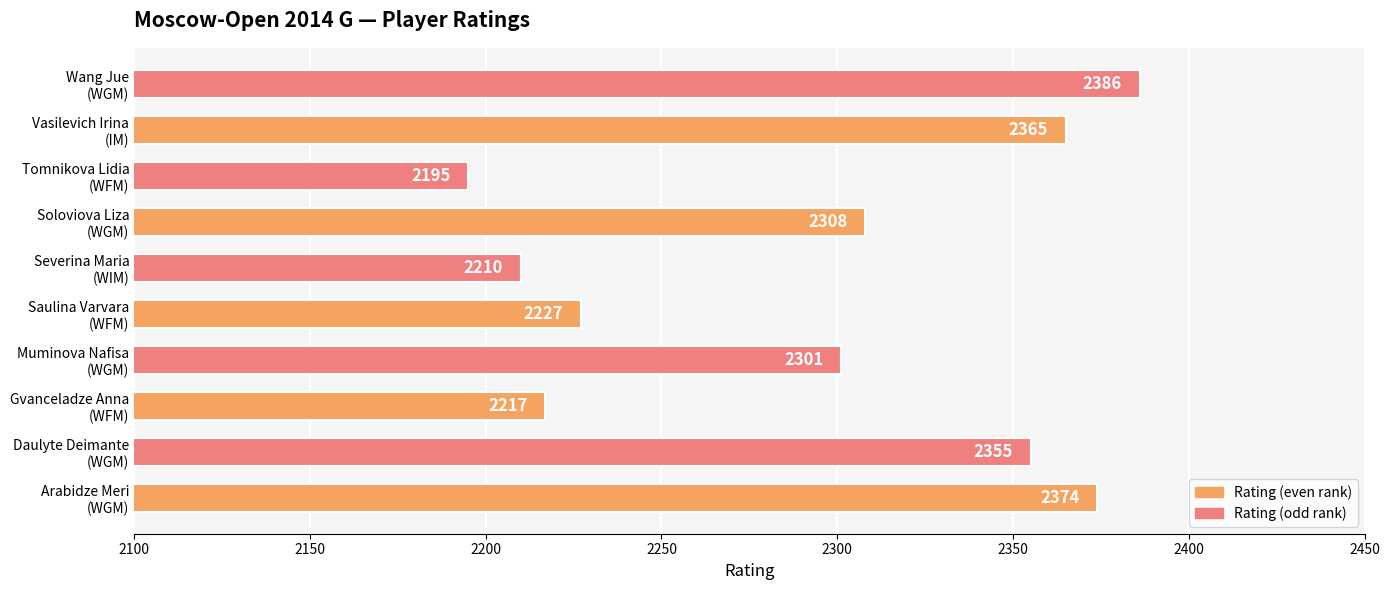

Reading bottom to top, transcribe all the data shown in this chart.

2374	2355	2217	2301	2227	2210	2308	2195	2365	2386